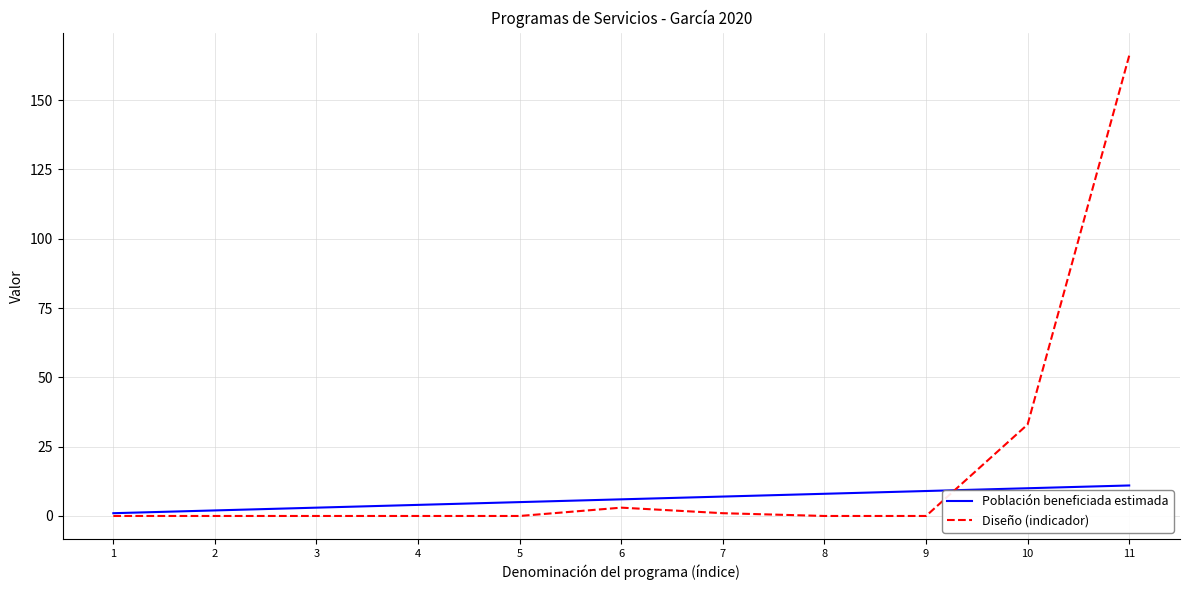

What is the greatest value displayed?

166